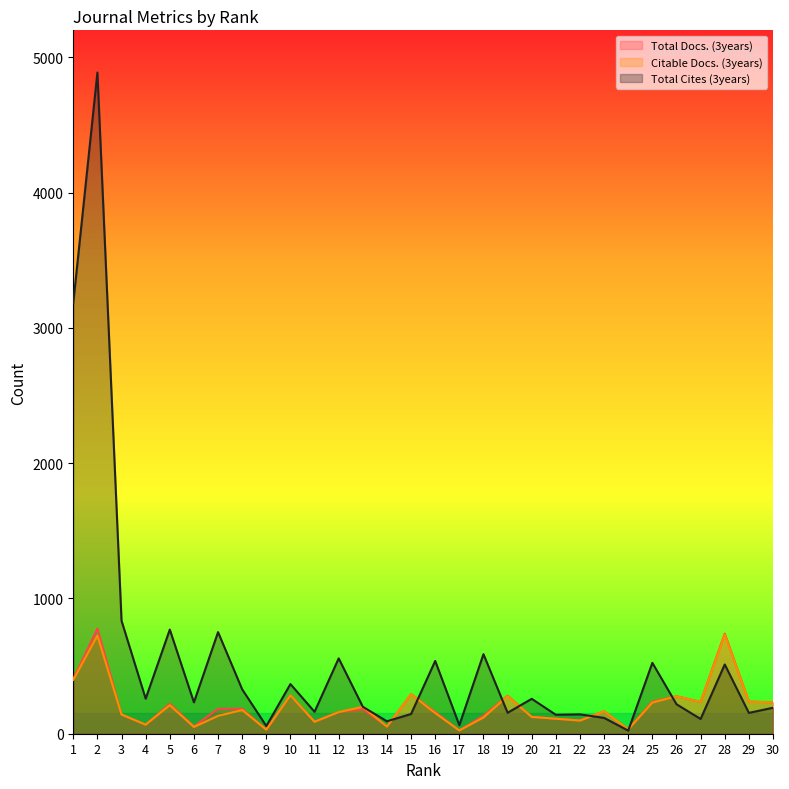

How many times do Total Cites (3years) and Total Docs. (3years) cross each other?

7